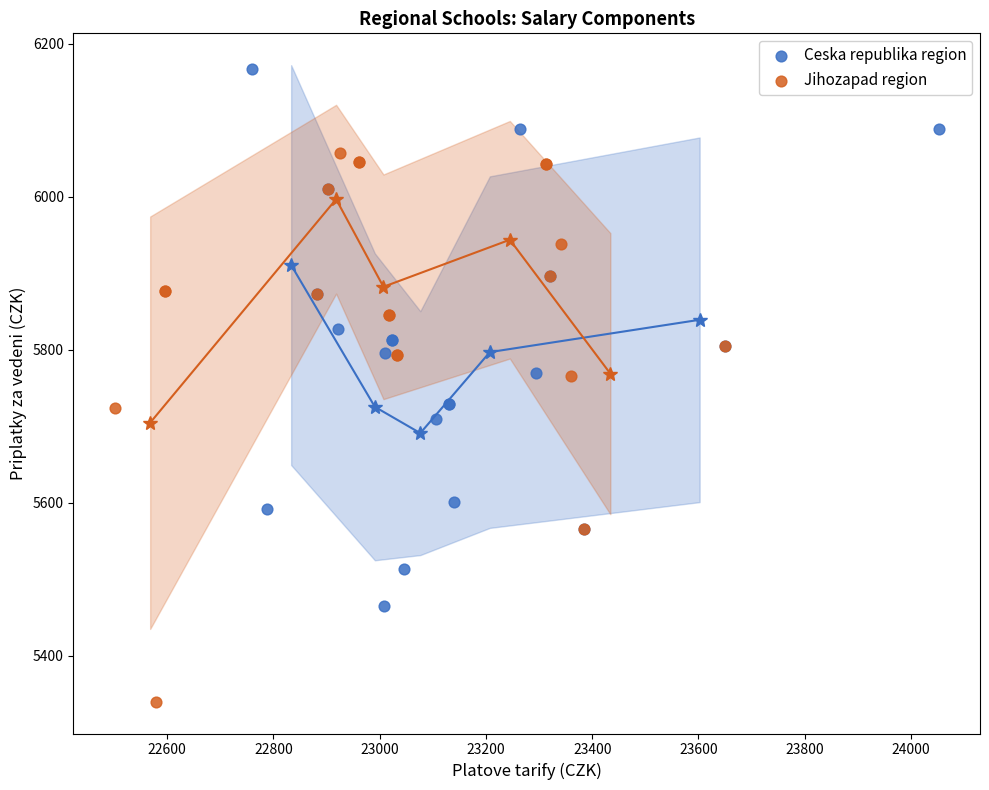

Which series has the widest spread of Y values?

Jihozapad region